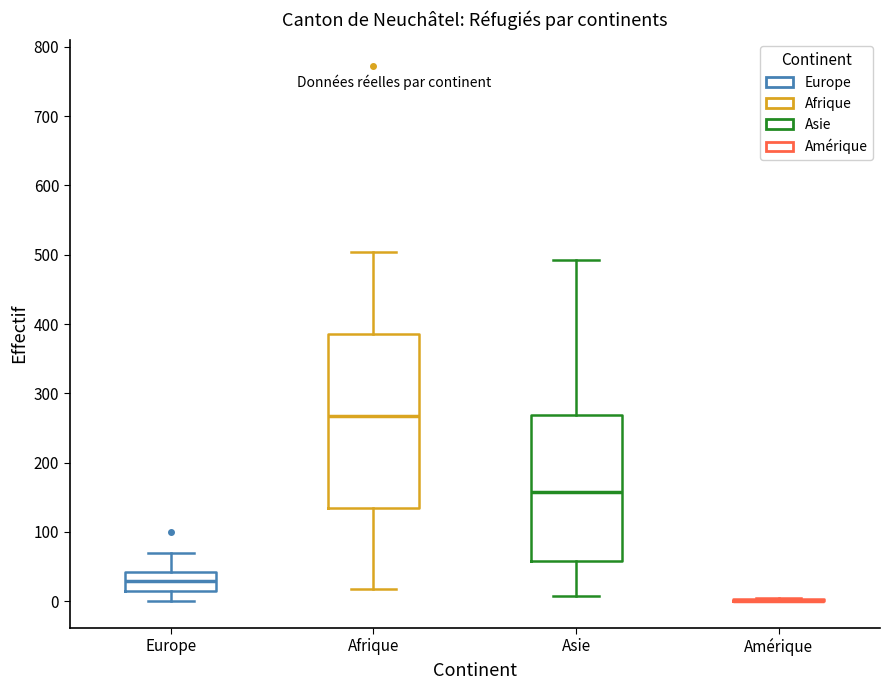

Reading left to right, read every box against the y-axis: the position of its median line, the range the box covers, and the ends of its whiskers. The values are not printed on the chart, so give them approximately, as read against the axis.

Europe: median 30, box 10 to 40, whiskers 0 to 70
Afrique: median 270, box 130 to 390, whiskers 20 to 500
Asie: median 160, box 60 to 270, whiskers 10 to 490
Amérique: box collapsed to a line at 0, whiskers 0 to 10